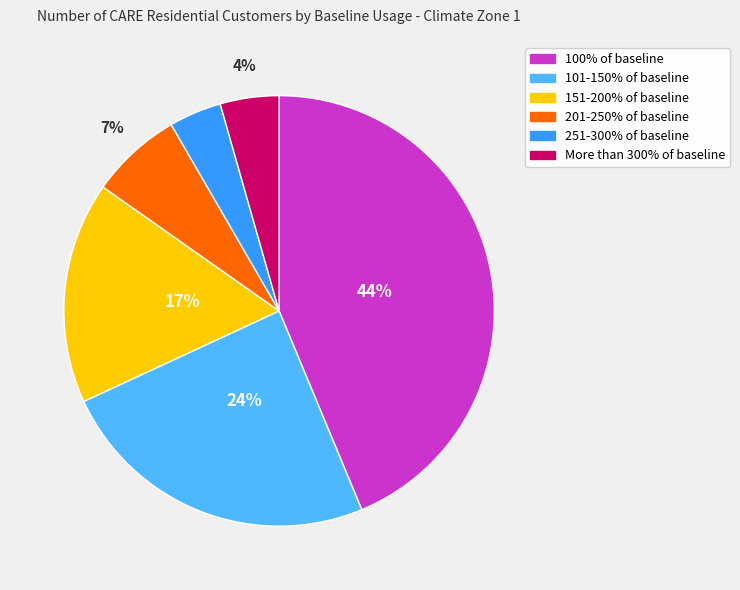

Which slice is the largest?

100% of baseline